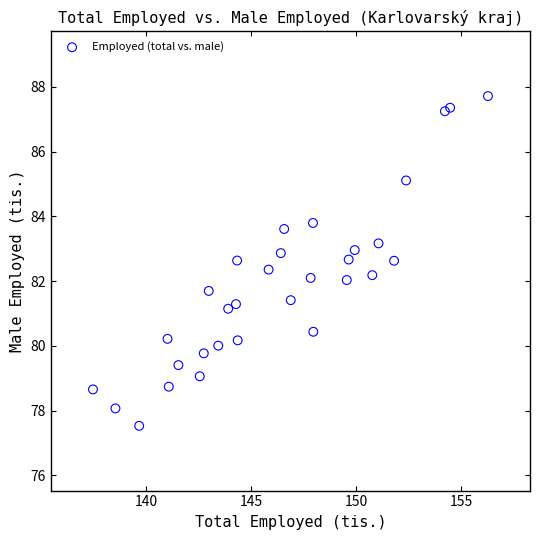

What is the range of Y values (max minus min)?

10.2